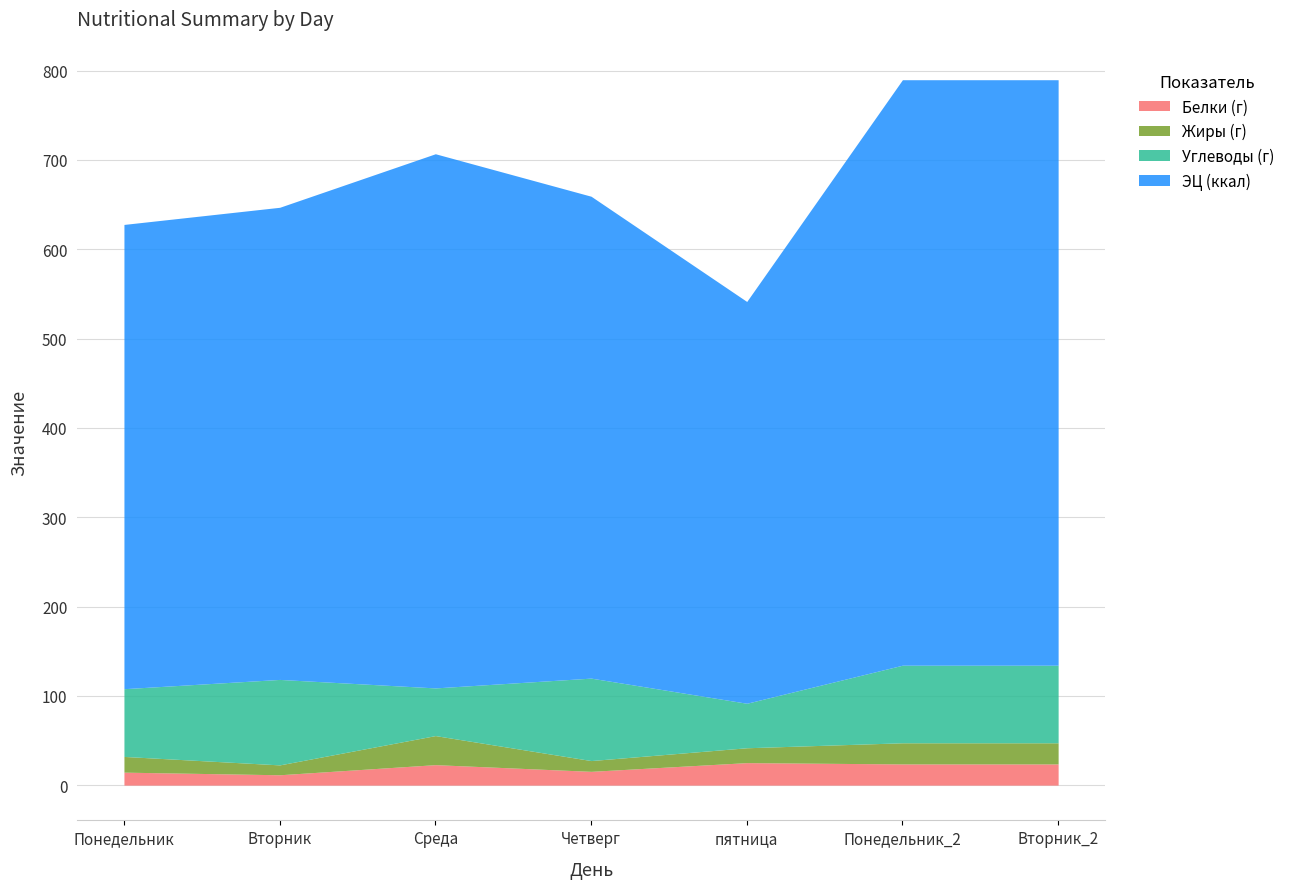

What is the value of the Углеводы (г) point at the 2nd from the left?

95.7